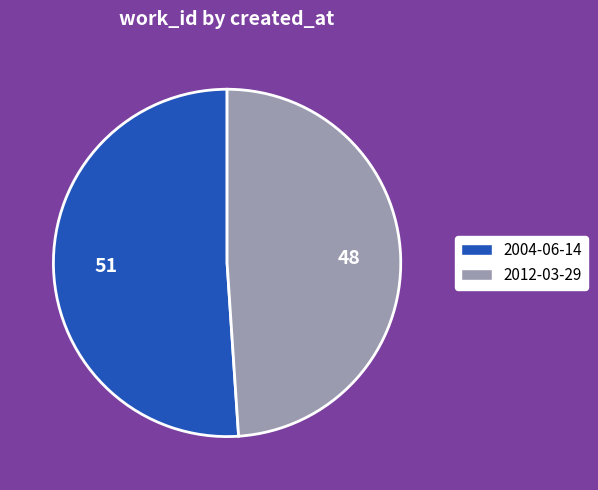

The 2012-03-29 slice represents 42% of the pie. True or false?

False